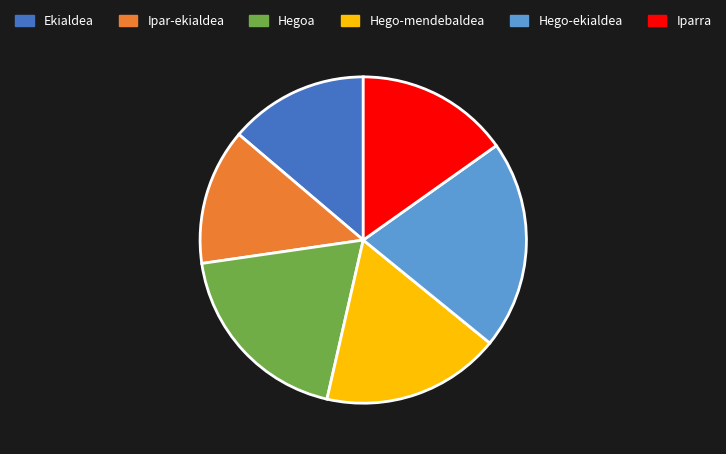

Which slice is the largest?

Hego-ekialdea